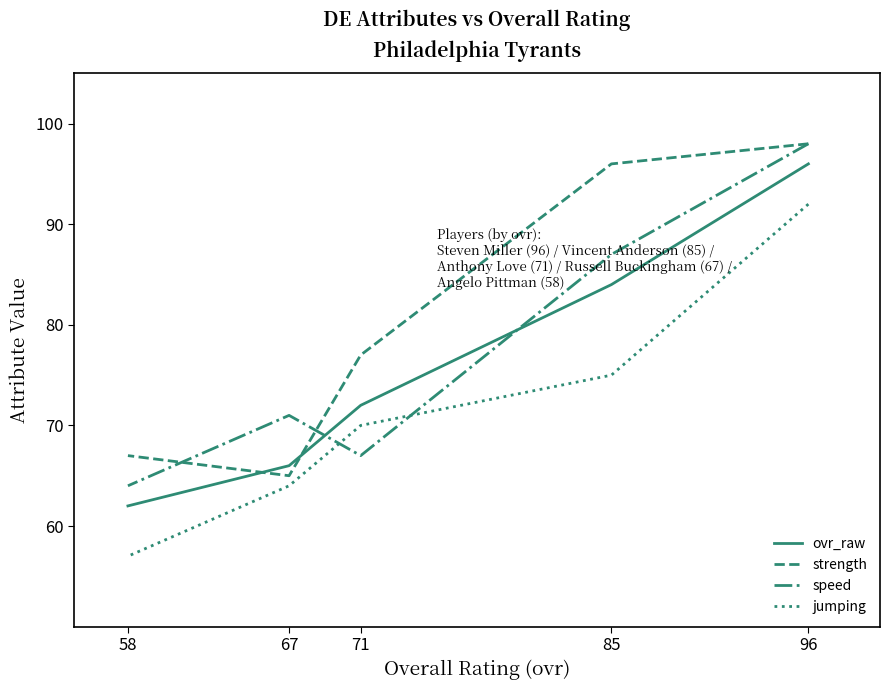

Rank the series at 58 from highest to lowest value.

strength, speed, ovr_raw, jumping